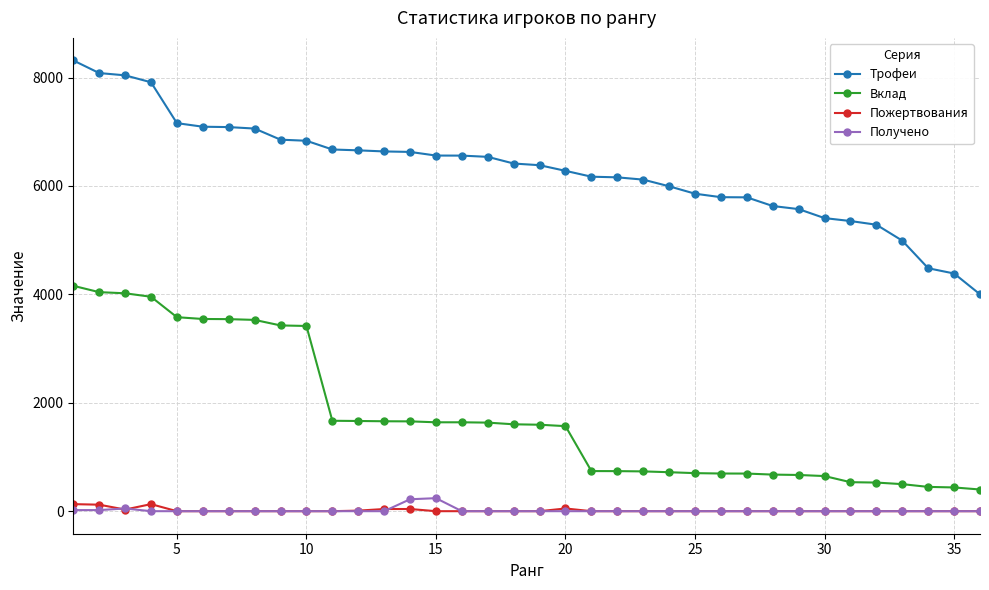

Does the chart display data point markers on the line(s)?

Yes